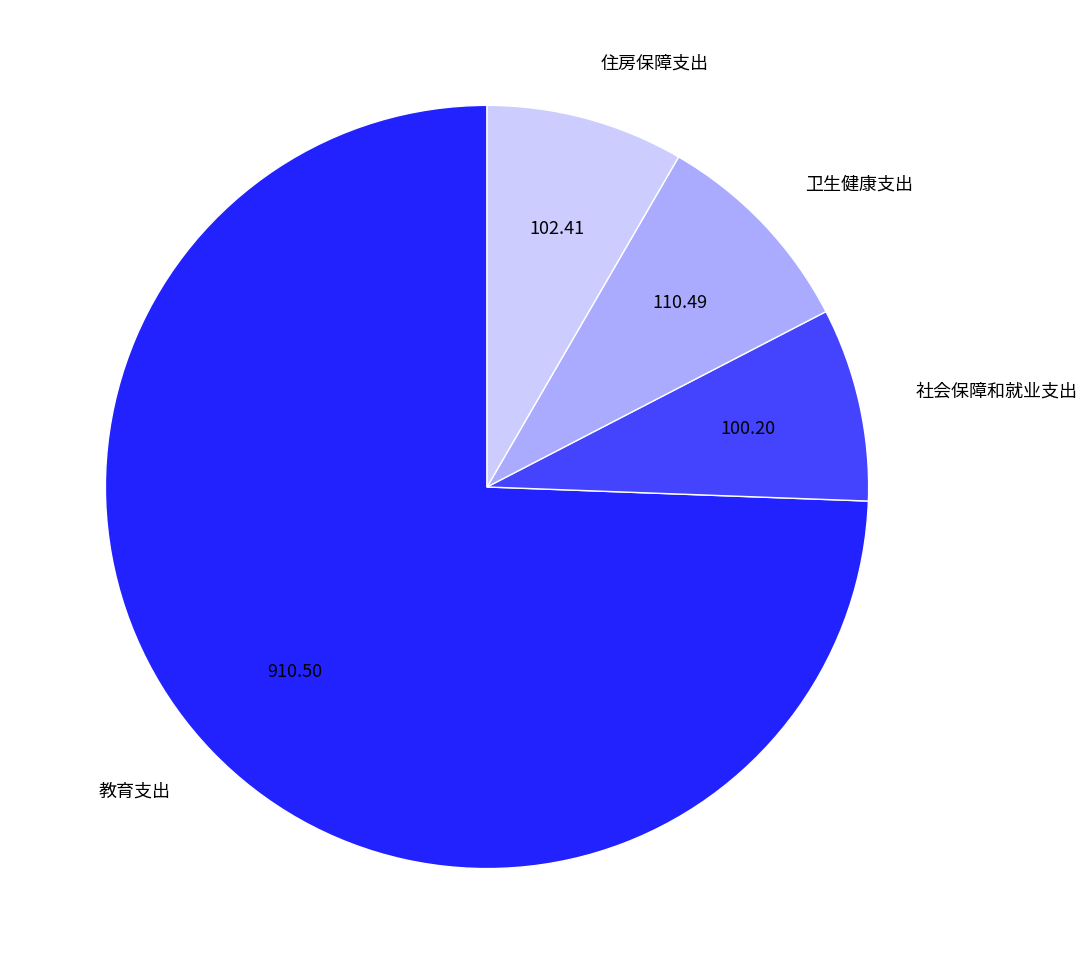

What is the largest slice in the pie chart?

教育支出